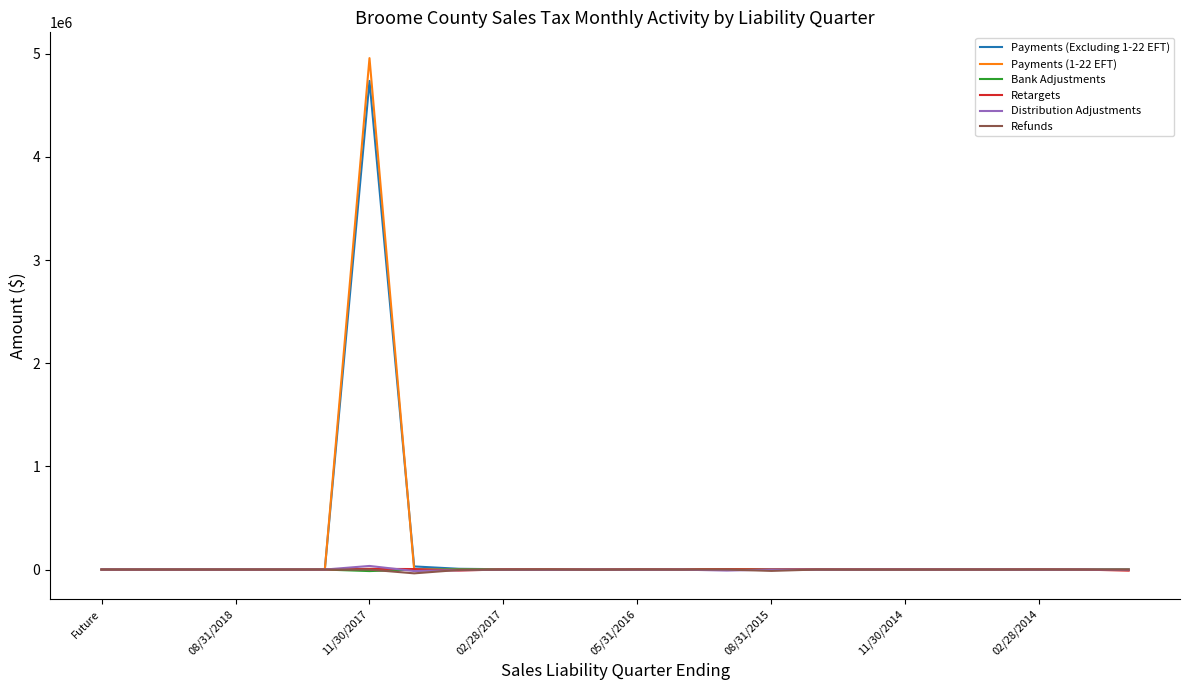

What is the average value of the Payments (Excluding 1-22 EFT) series?

199385.4